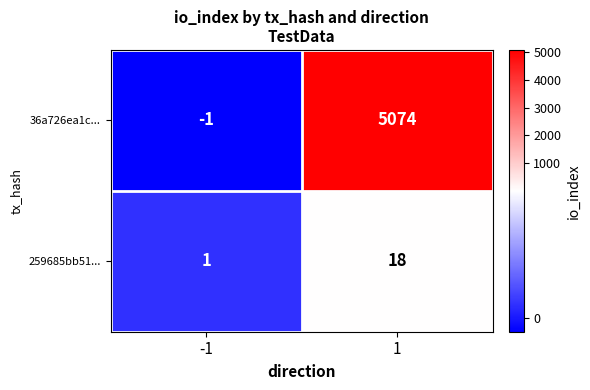

The value of 259685bb51... at -1 is 1. True or false?

True